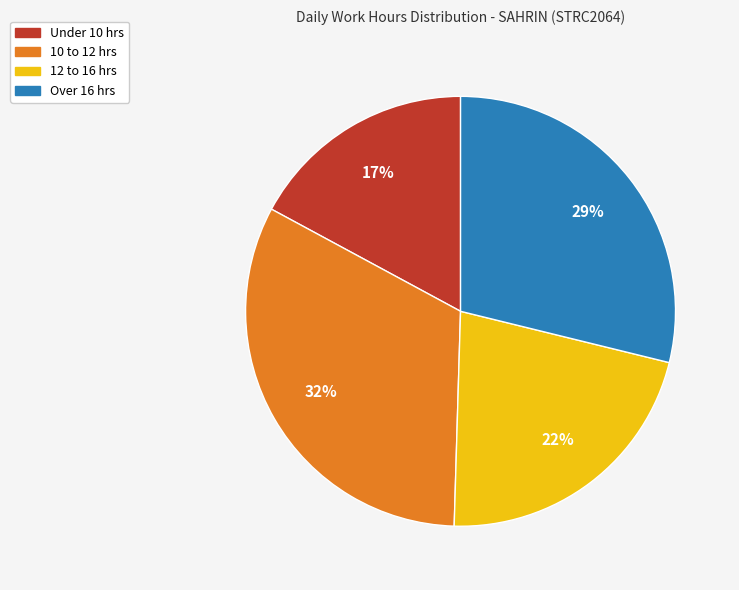

To the nearest percent, what is the average slice percentage?

25%